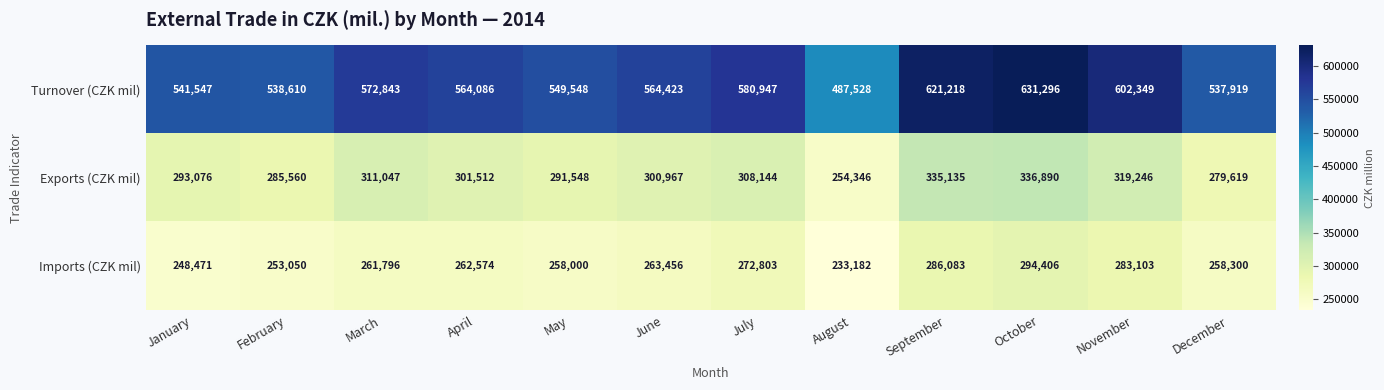

What is the sum of the Turnover (CZK mil) values at August and February?

1026138